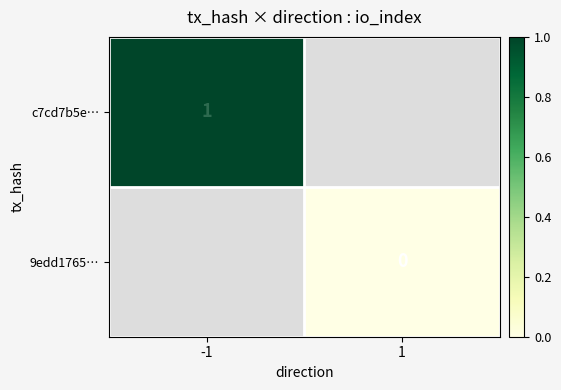

Is it true that c7cd7b5e… equals 0 at -1?

False